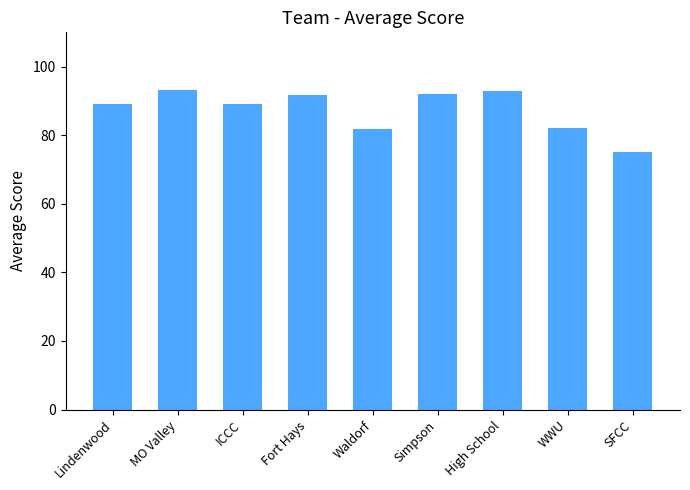

What position from the left is Waldorf?

5